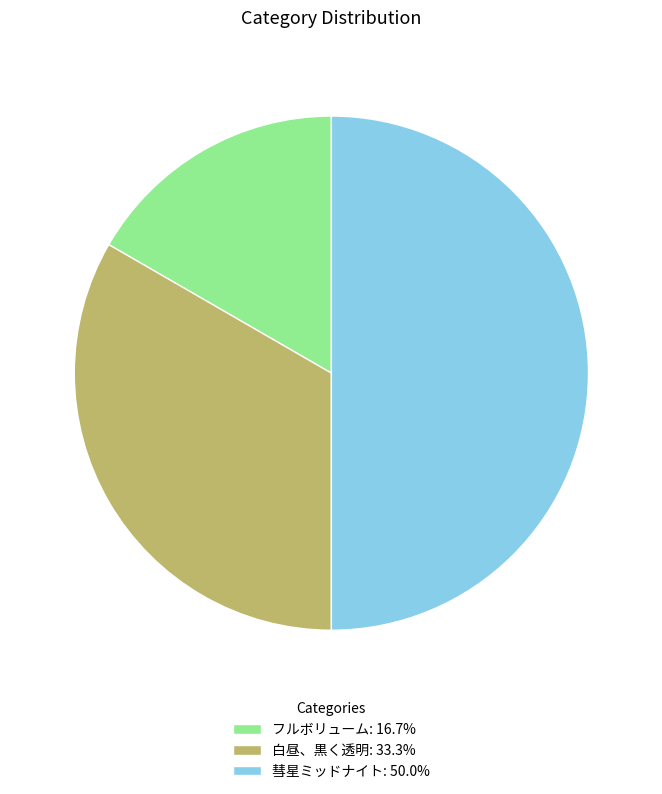

What is the ratio of the value at 白昼、黒く透明: 33.3% to the value at 彗星ミッドナイト: 50.0%?

0.7